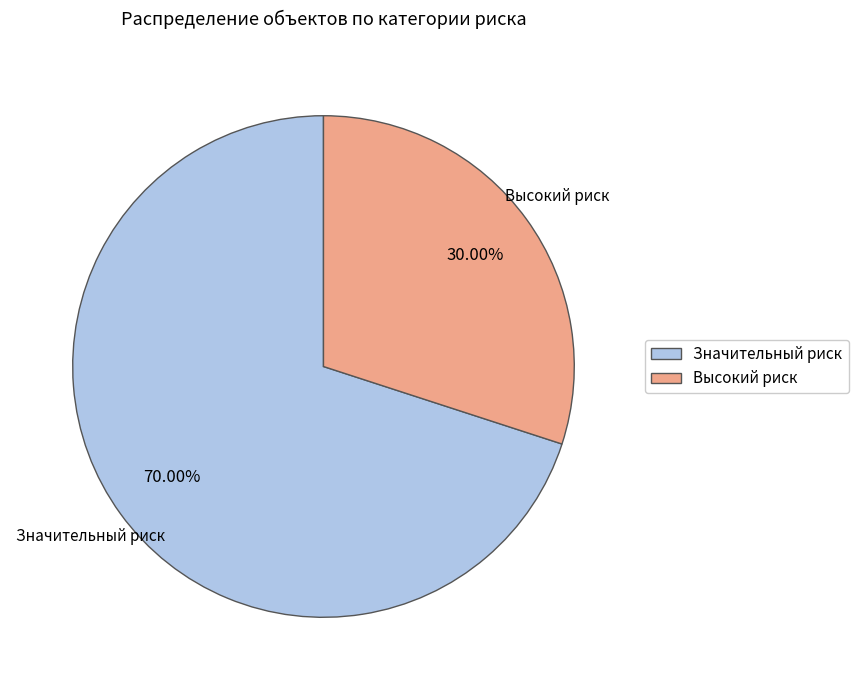

What is the largest slice in the pie chart?

Значительный риск